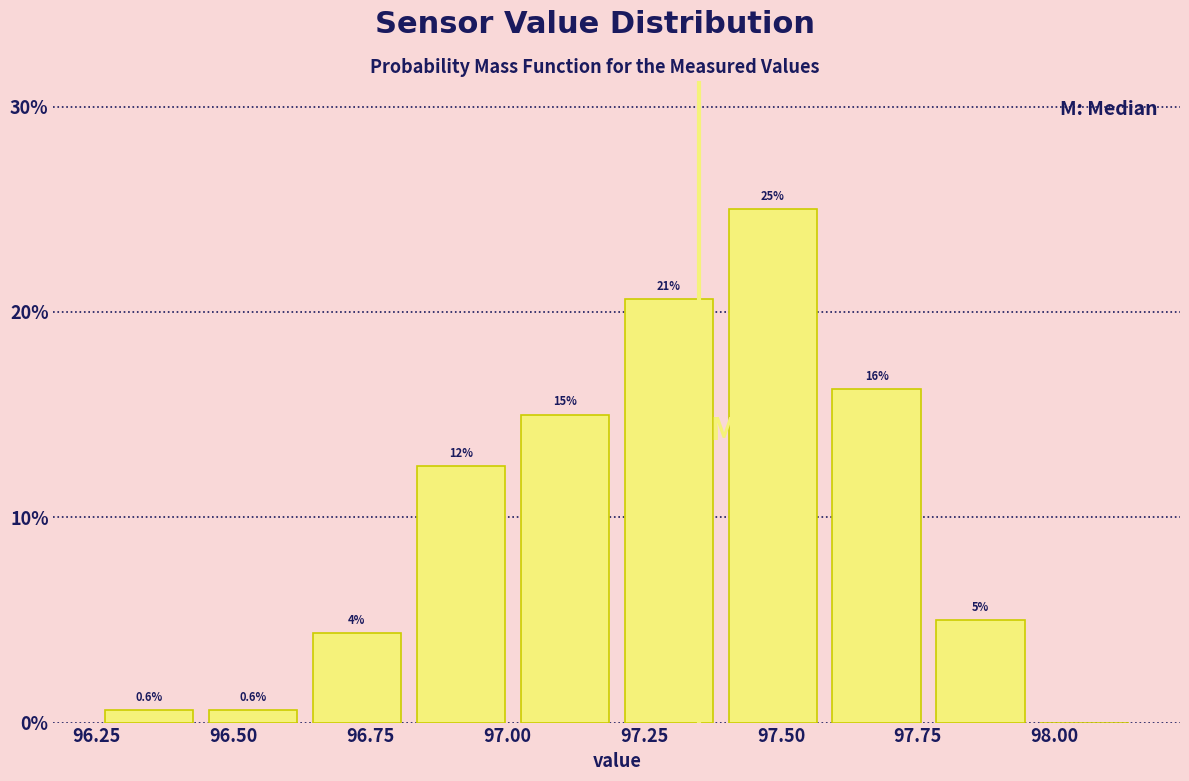

Read against the x-axis, roughly where is the centre of the tallest bar?

97.50